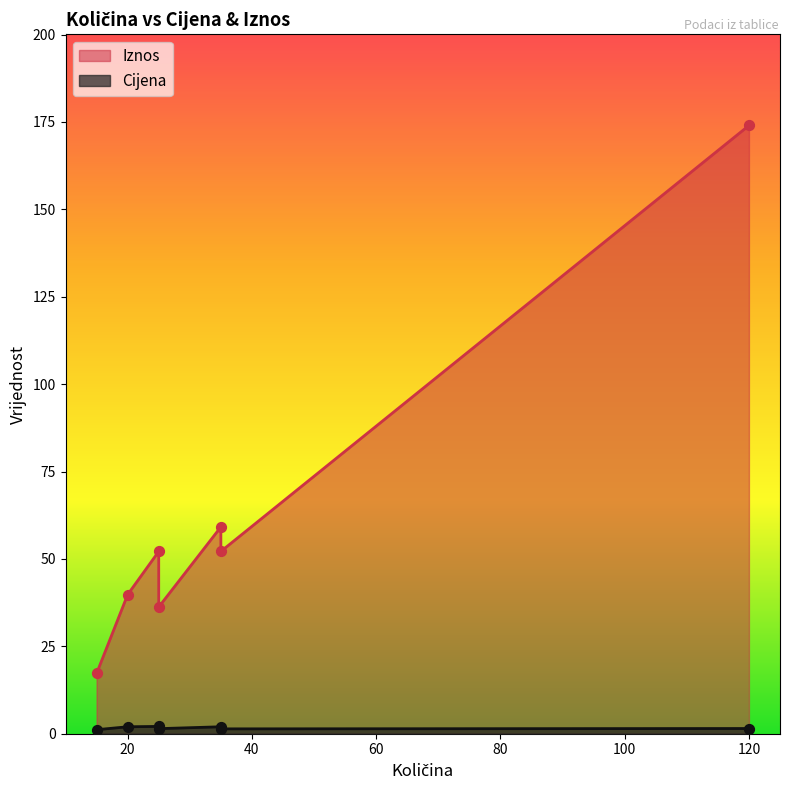

At how many categories does at least one series exceed 173?

1